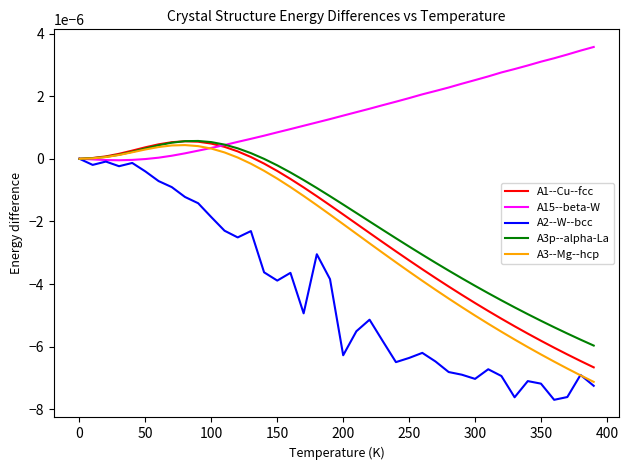

Which series has the largest total across all categories?

A15--beta-W